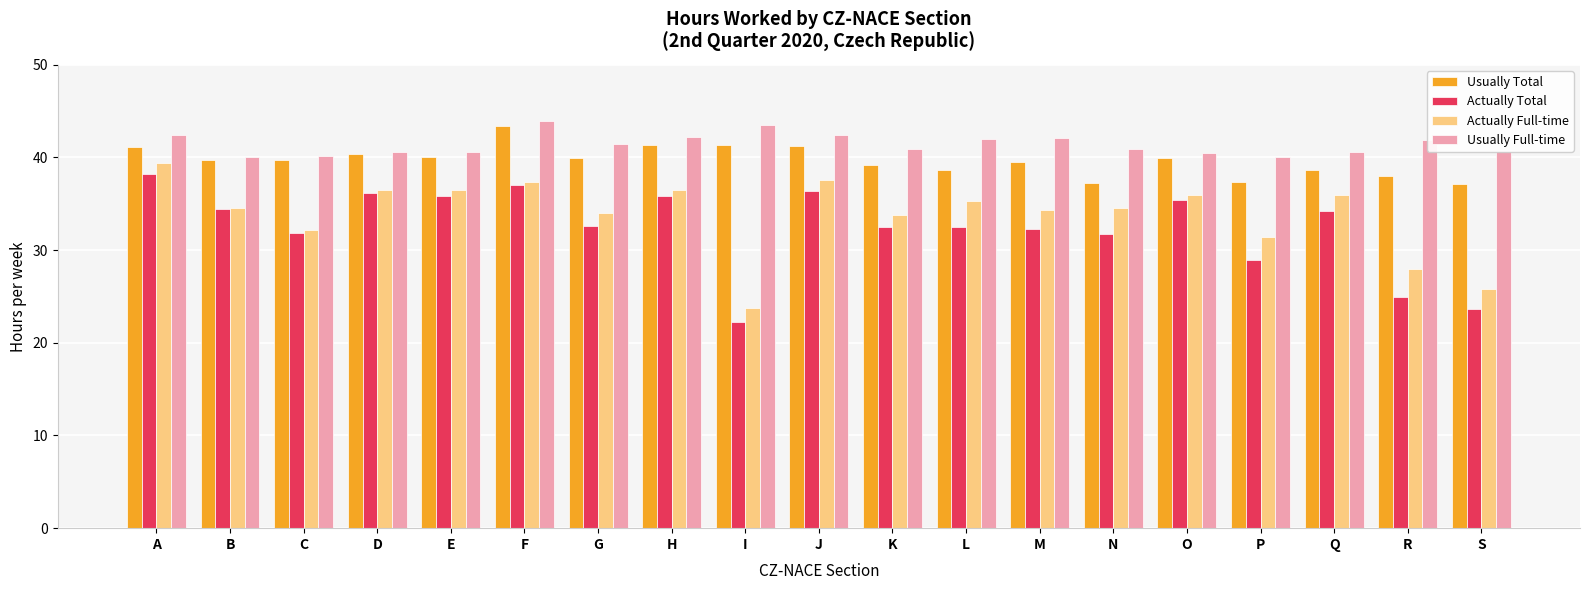

Are the bars grouped side by side (vs. stacked)?

Yes